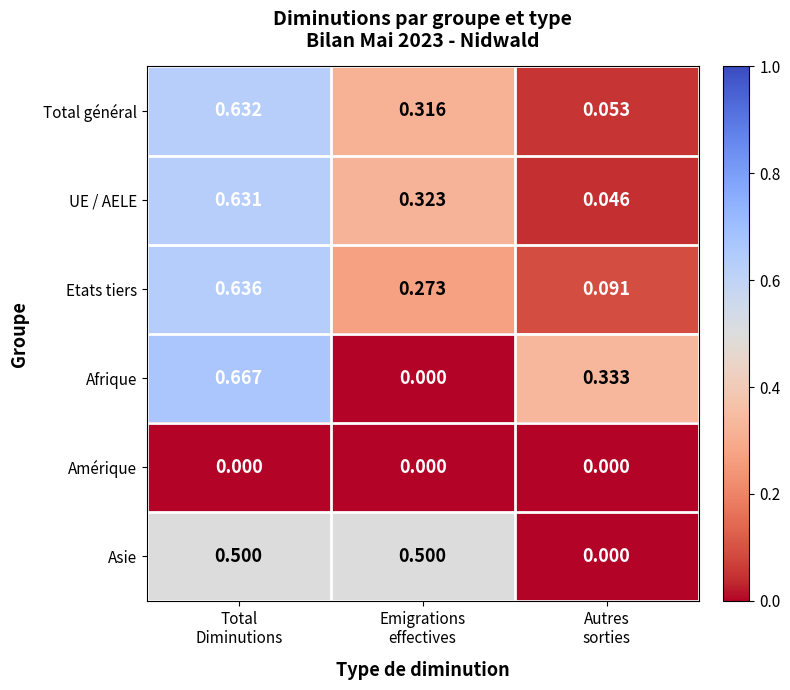

Which series has the largest total across all categories?

Total général